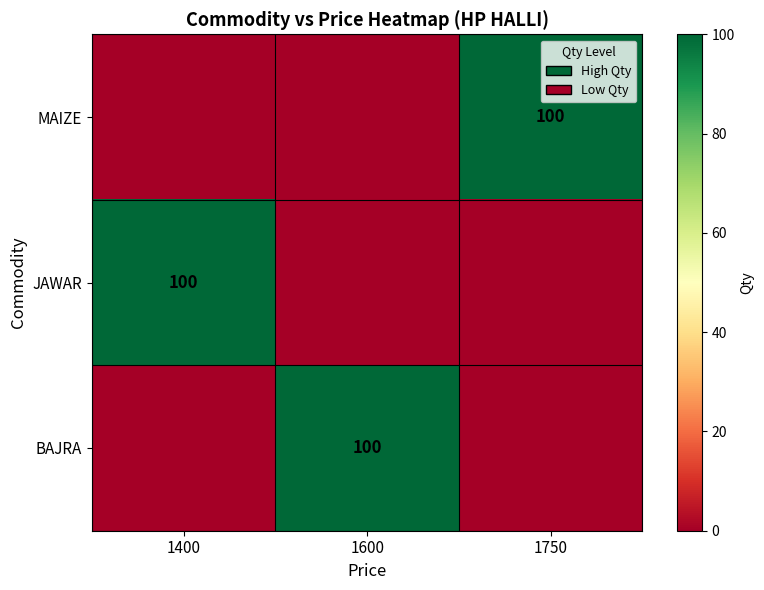

At how many categories does at least one series exceed 70?

3